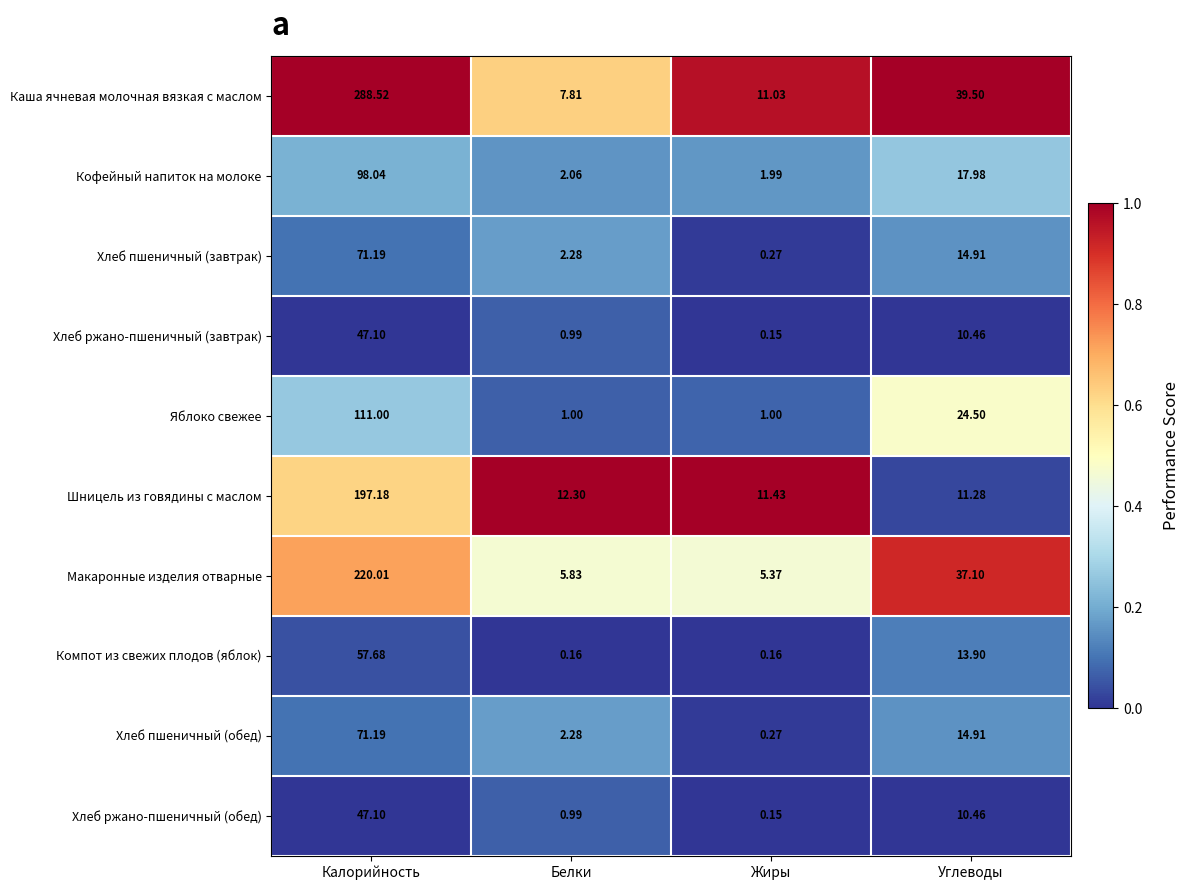

Rank the categories by Каша ячневая молочная вязкая с маслом value from highest to lowest.

Калорийность, Углеводы, Жиры, Белки